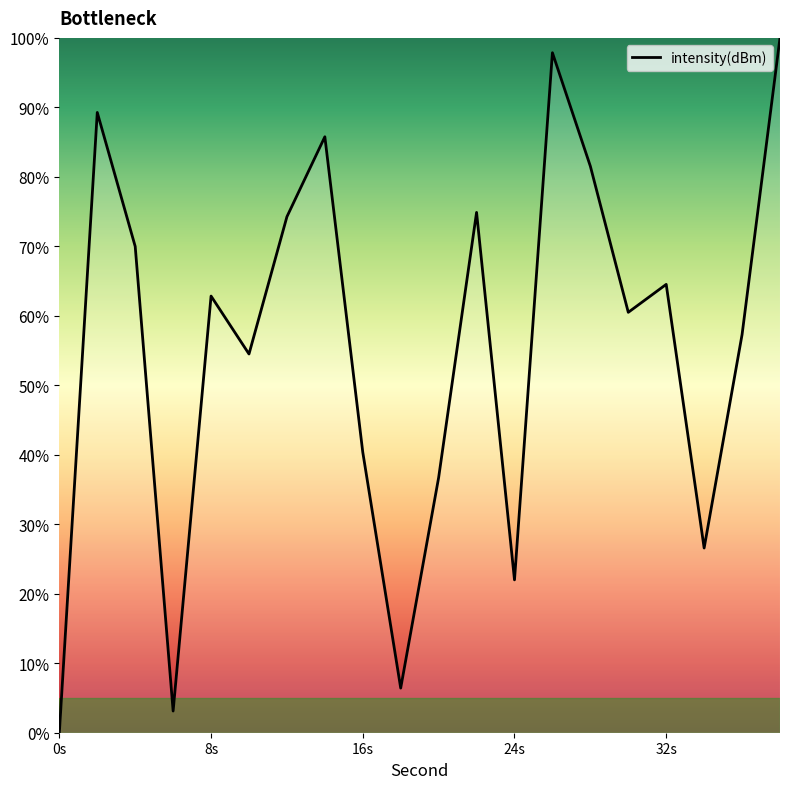

What is the maximum value shown in the chart?

100.0